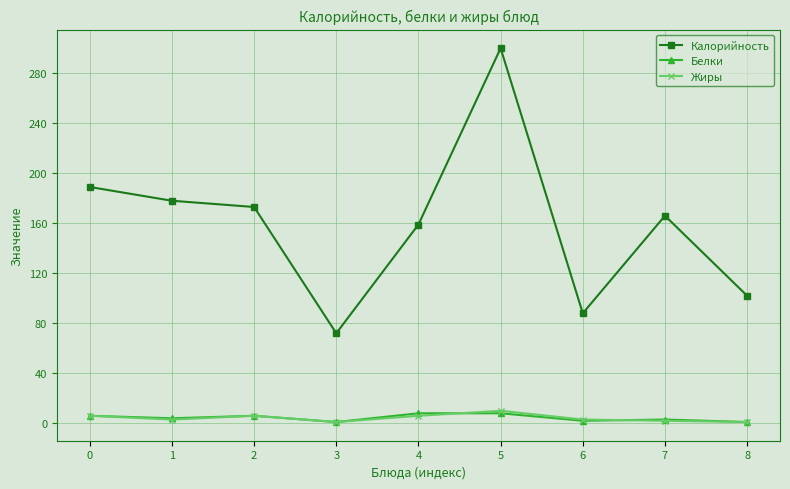

What is the maximum value shown in the chart?

300